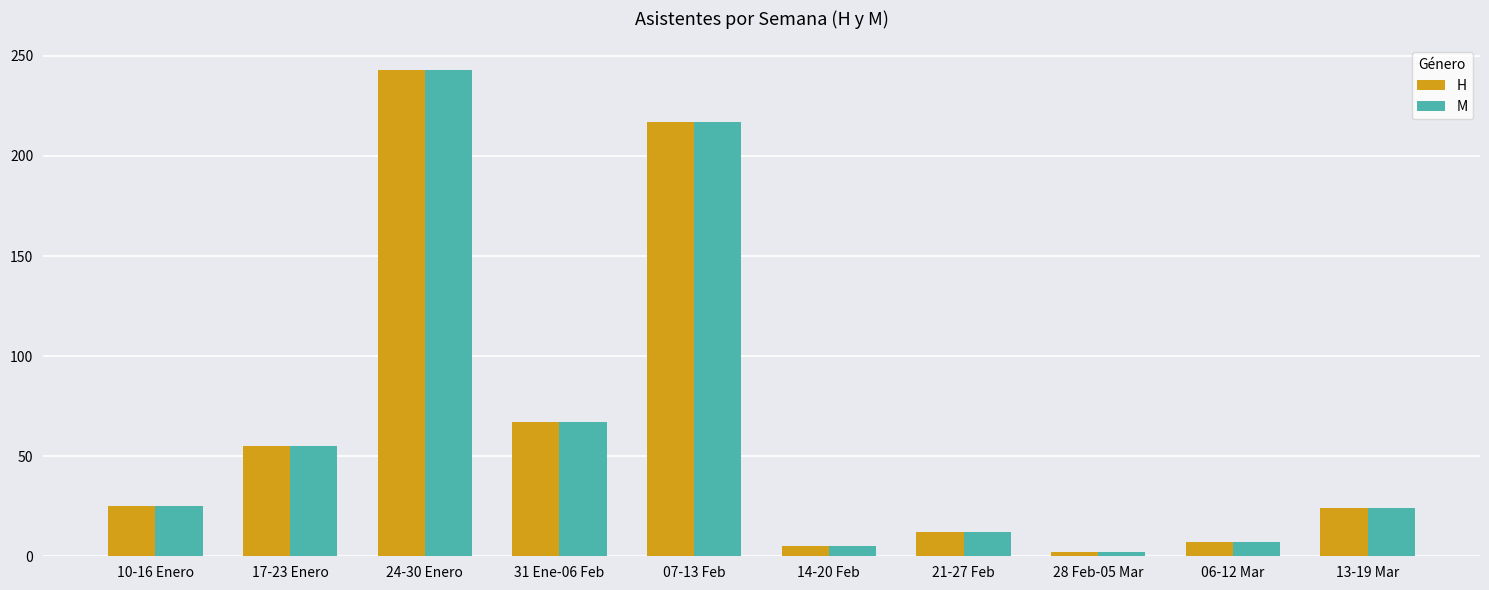

What is the difference between the H values at 24-30 Enero and 21-27 Feb?

231